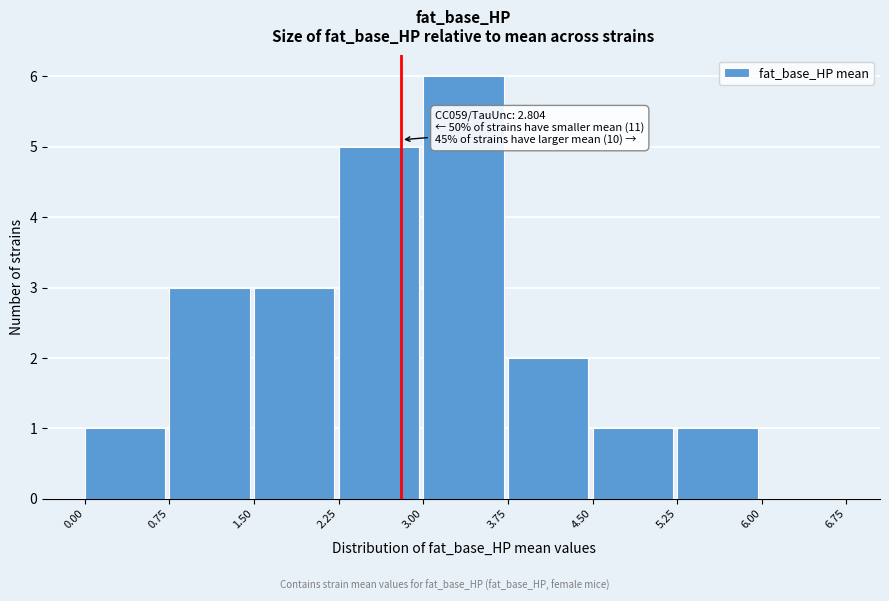

Which range on the x-axis has the tallest bar?

3.00 to 3.75